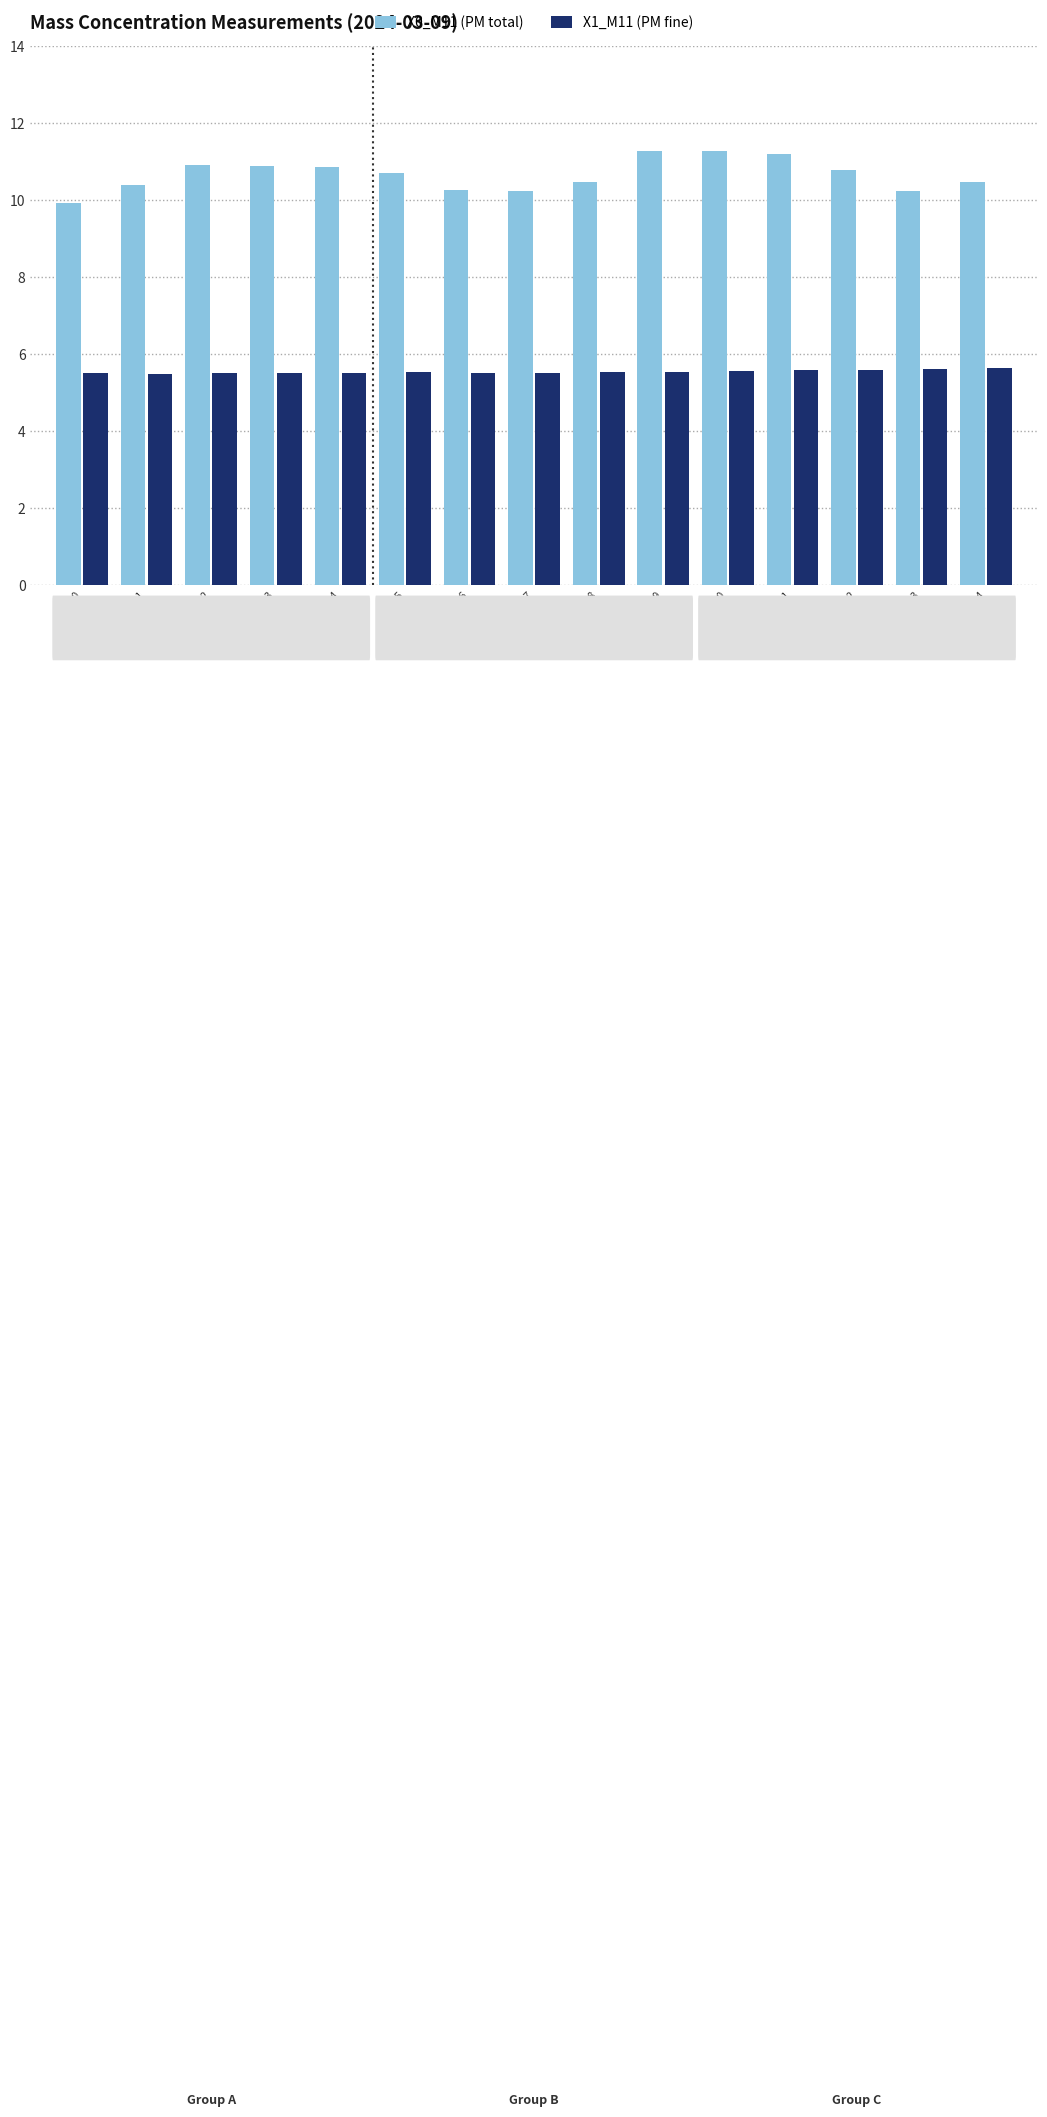

What is the average value of the X1_M11 (PM fine) series?

5.5